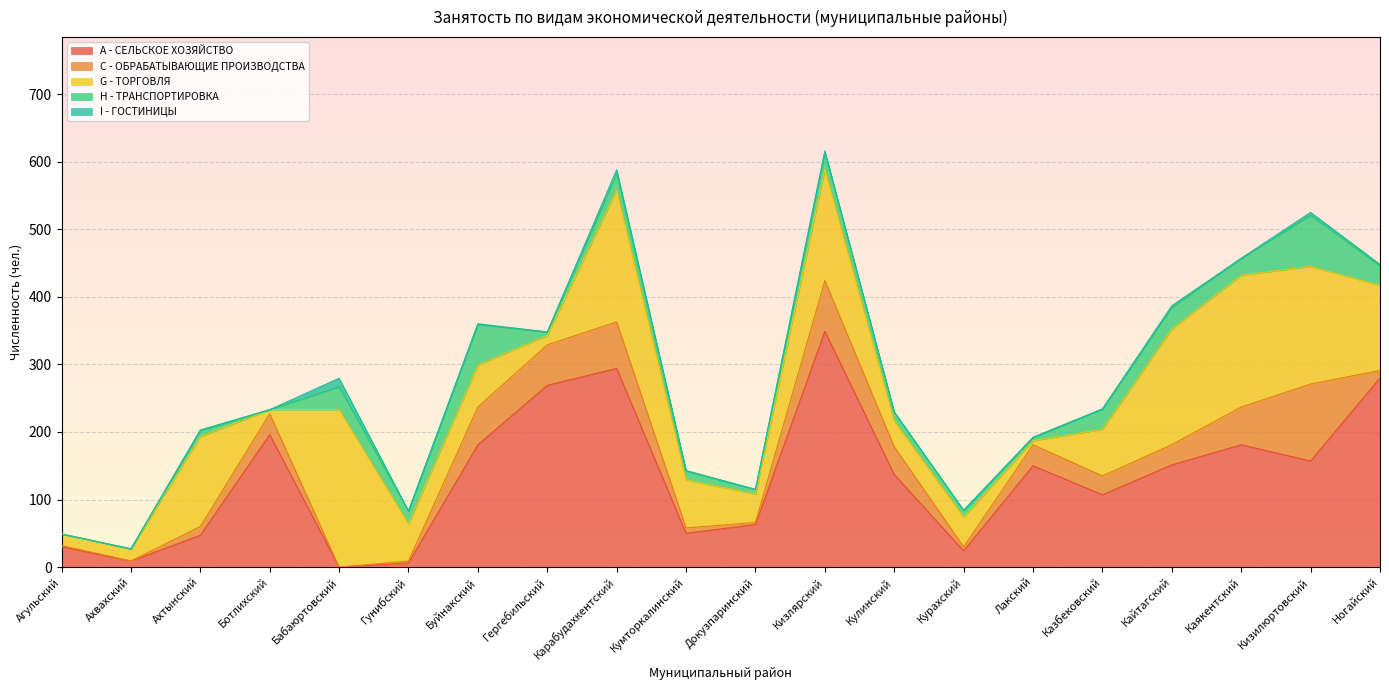

What is the label of the 16th point from the left?

Казбековский